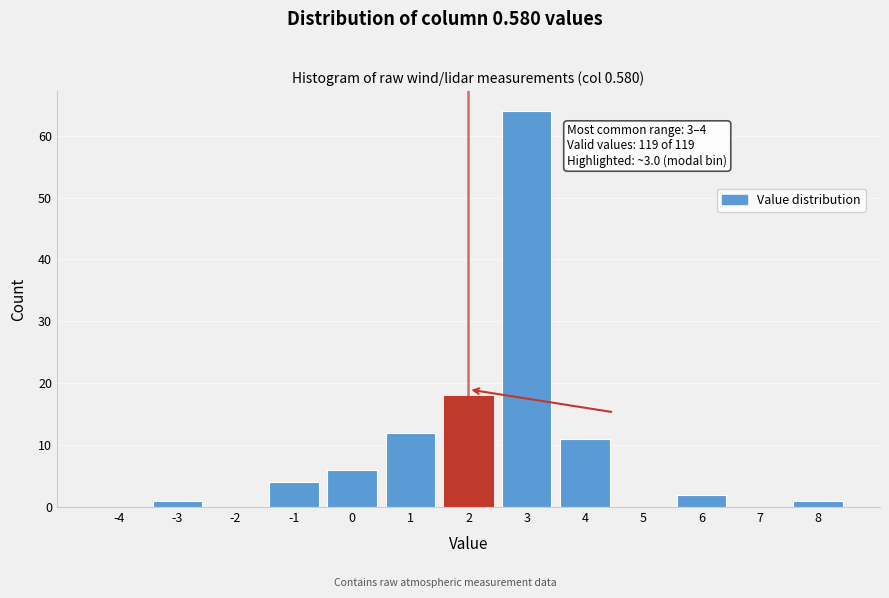

Reading right to left, list all the values displayed in this chart.

8=1	7=0	6=2	5=0	4=11	3=64	2=18	1=12	0=6	-1=4	-2=0	-3=1	-4=0